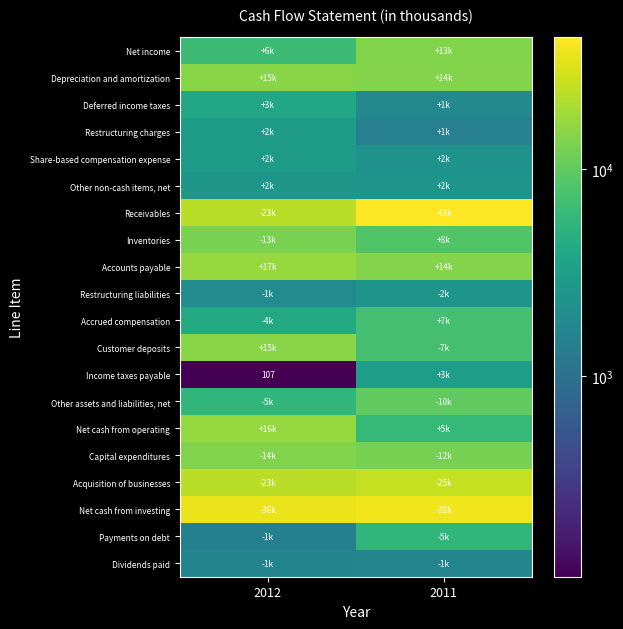

Rank the series at 2012 from lowest to highest value.

Income taxes payable, Payments on debt, Dividends paid, Restructuring liabilities, Other non-cash items, net, Share-based compensation expense, Restructuring charges, Deferred income taxes, Accrued compensation, Other assets and liabilities, net, Net income, Inventories, Capital expenditures, Depreciation and amortization, Customer deposits, Net cash from operating, Accounts payable, Receivables, Acquisition of businesses, Net cash from investing